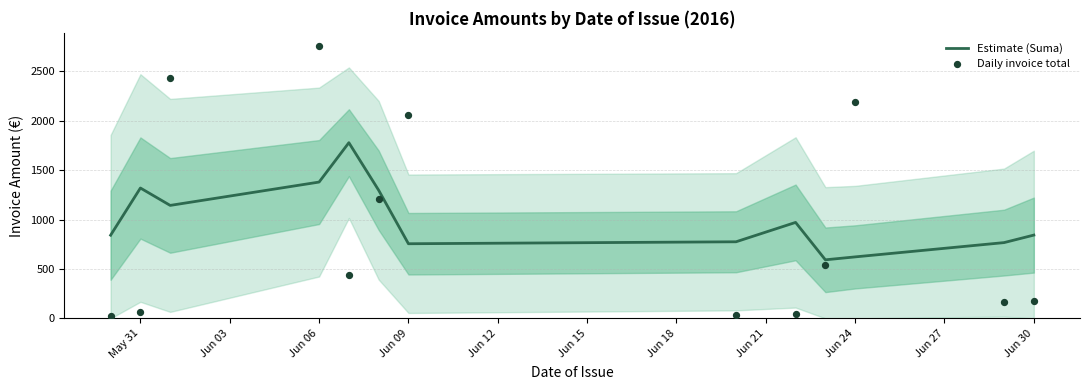

What are all the series names shown in the legend?

Estimate (Suma), Daily invoice total